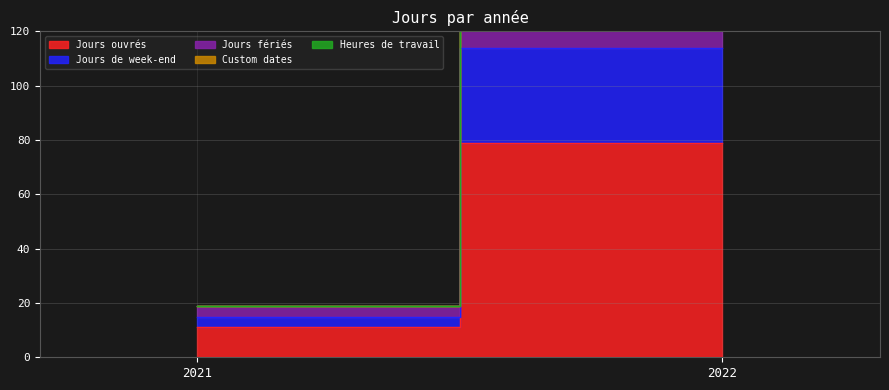

Between 2022 and 2021, which is larger?

2022